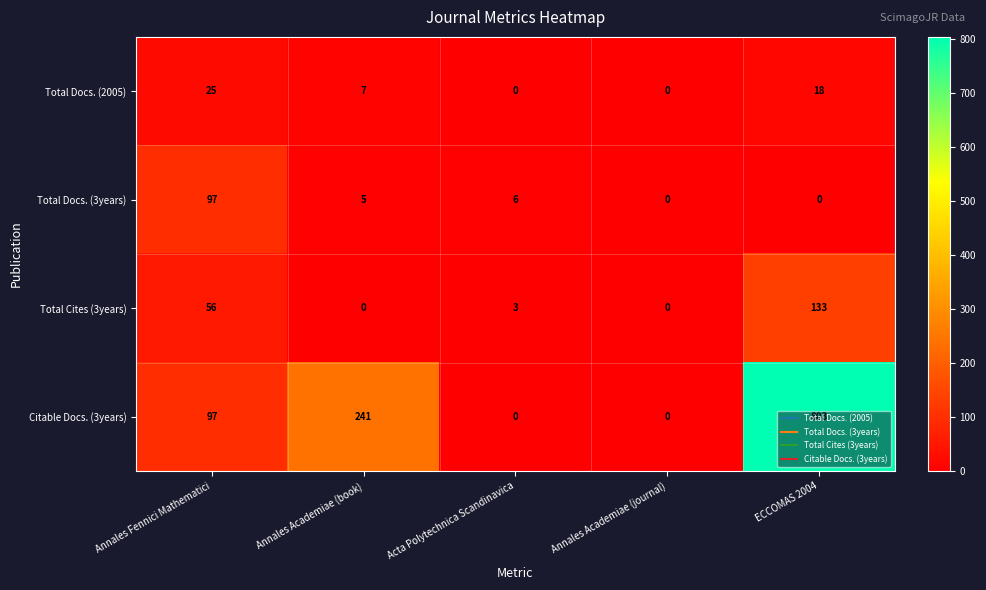

What is the sum of the Total Docs. (3years) values at Acta Polytechnica Scandinavica and Annales Academiae (book)?

11